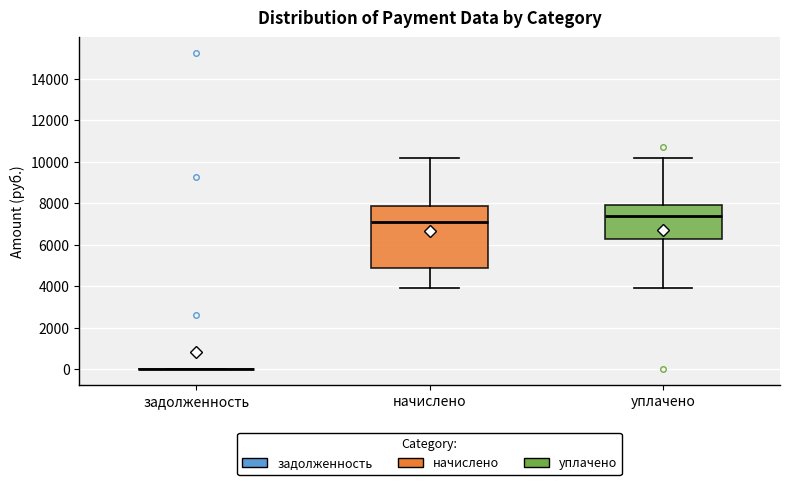

Reading left to right, transcribe this box plot: for each box, give where its median line is, the range the box spans, and where its two whiskers end, as read against the y-axis. The values are not printed on the chart, so give them approximately, as read against the axis.

задолженность: box collapsed to a line at 0, whiskers 0 to 0
начислено: median 7000, box 4800 to 7800, whiskers 3800 to 10200
уплачено: median 7400, box 6200 to 7800, whiskers 3800 to 10200